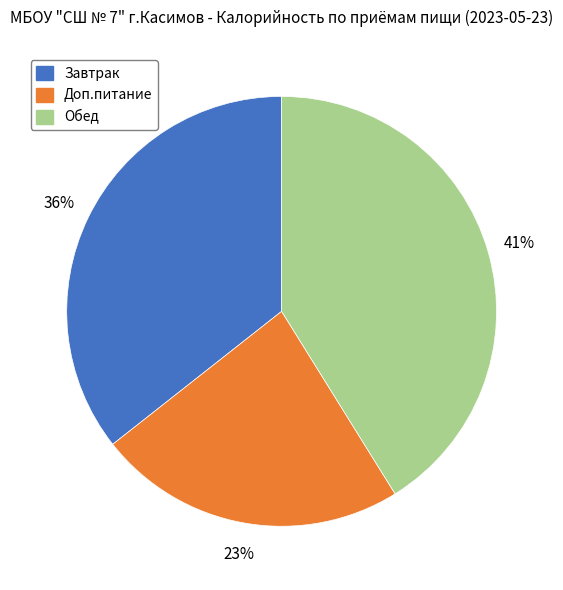

What is the largest slice in the pie chart?

Обед